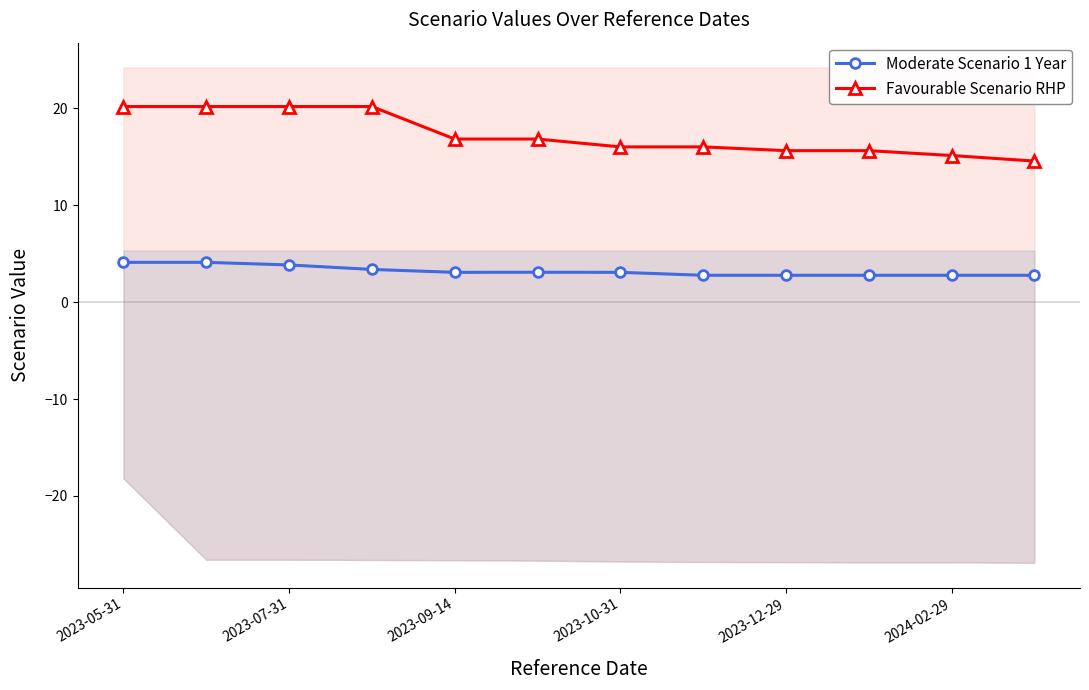

True or false: Moderate Scenario 1 Year has a value of 2.8 at 9.

True